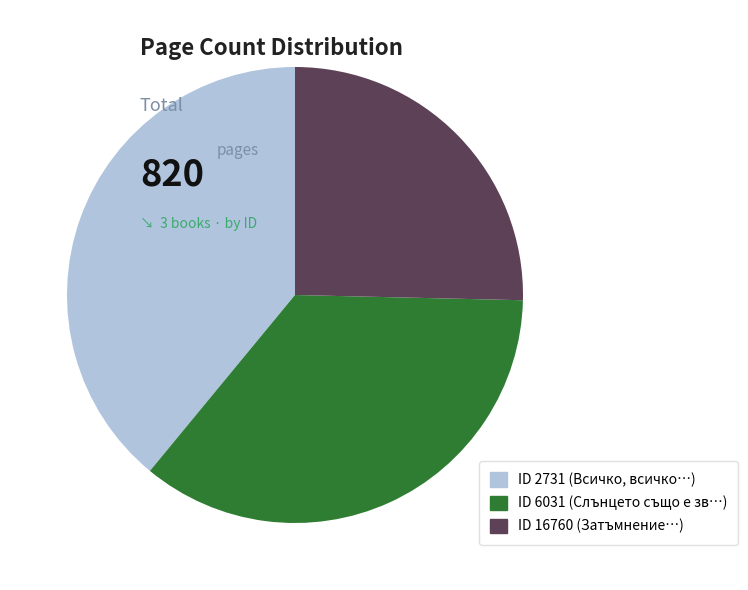

Is there any slice that represents more than half of the pie?

No